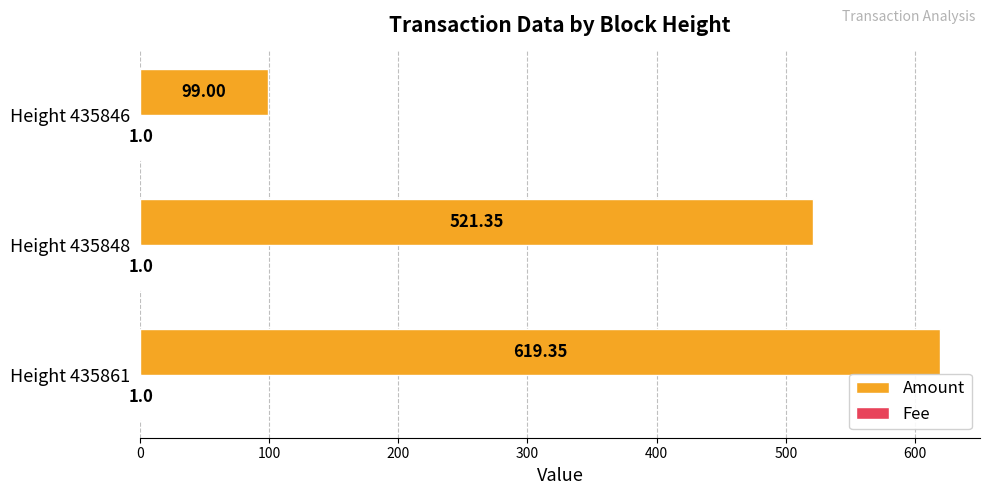

Between Height 435861 and Height 435848, which series saw the biggest shift?

Amount